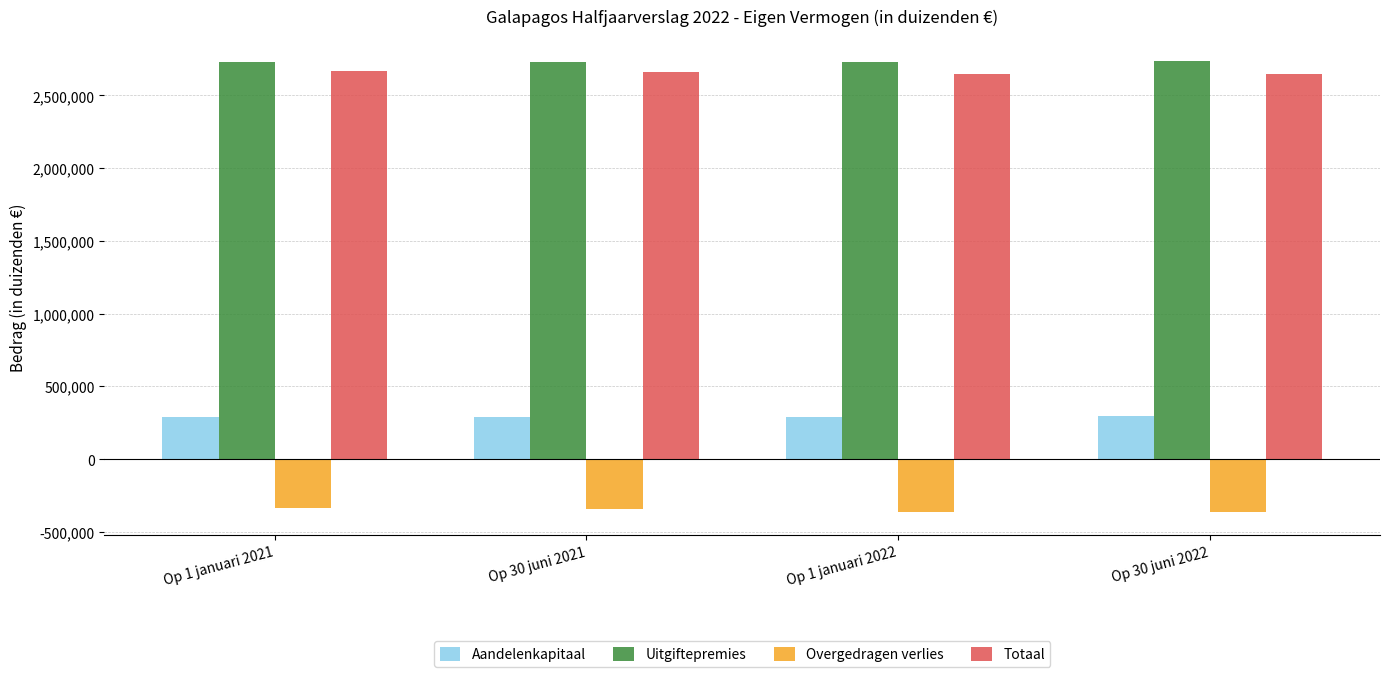

What is the minimum value shown in the chart?

-367381